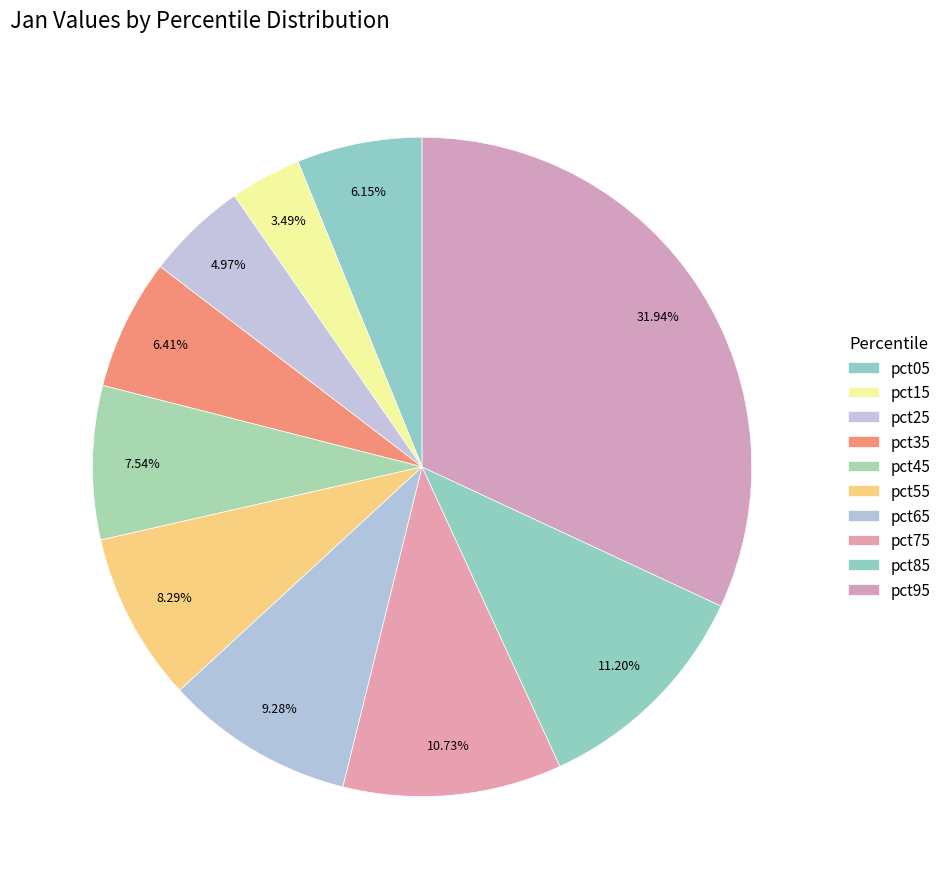

To the nearest percent, what is the difference between the largest and smallest slice percentages?

28%